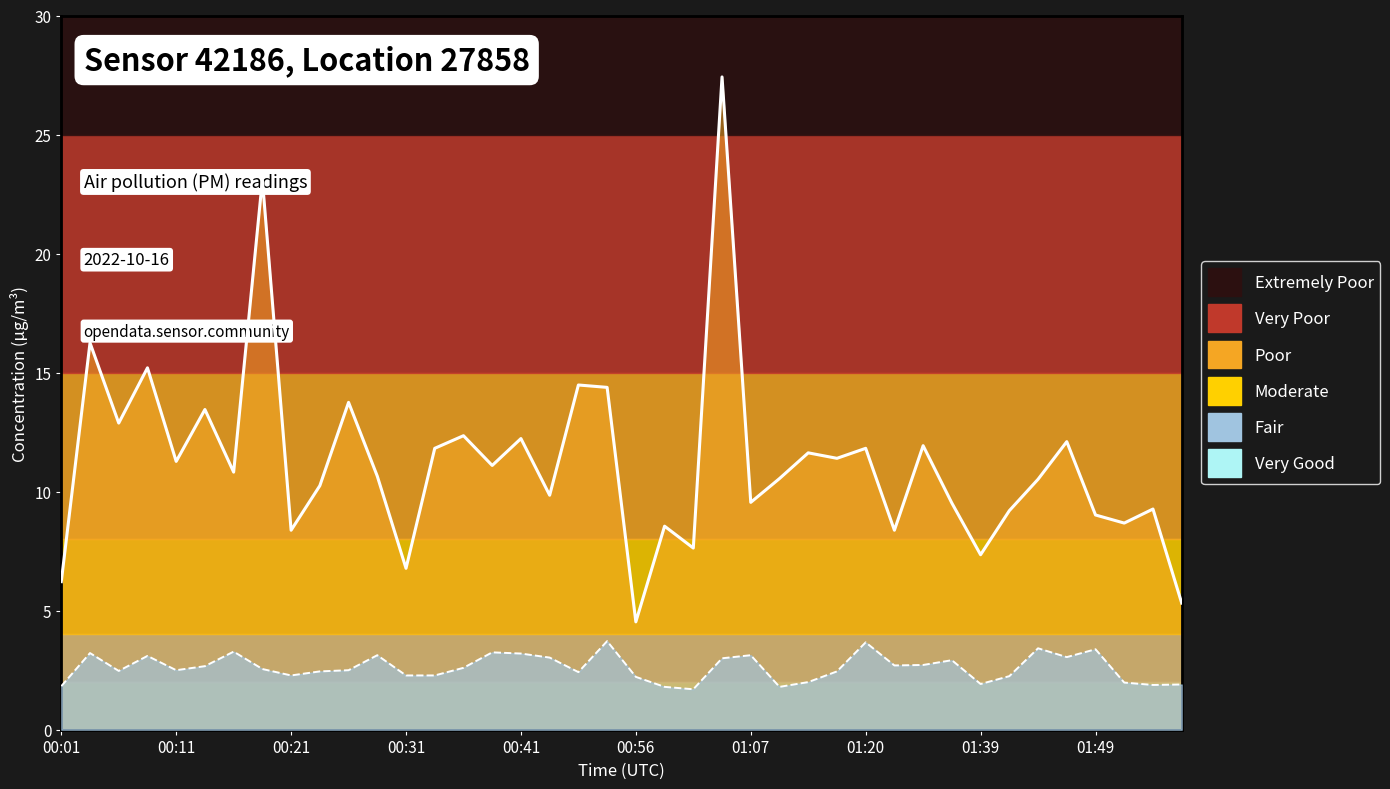

Is the value of P2 at 00:19 greater than the value of P1 at 01:57?

No